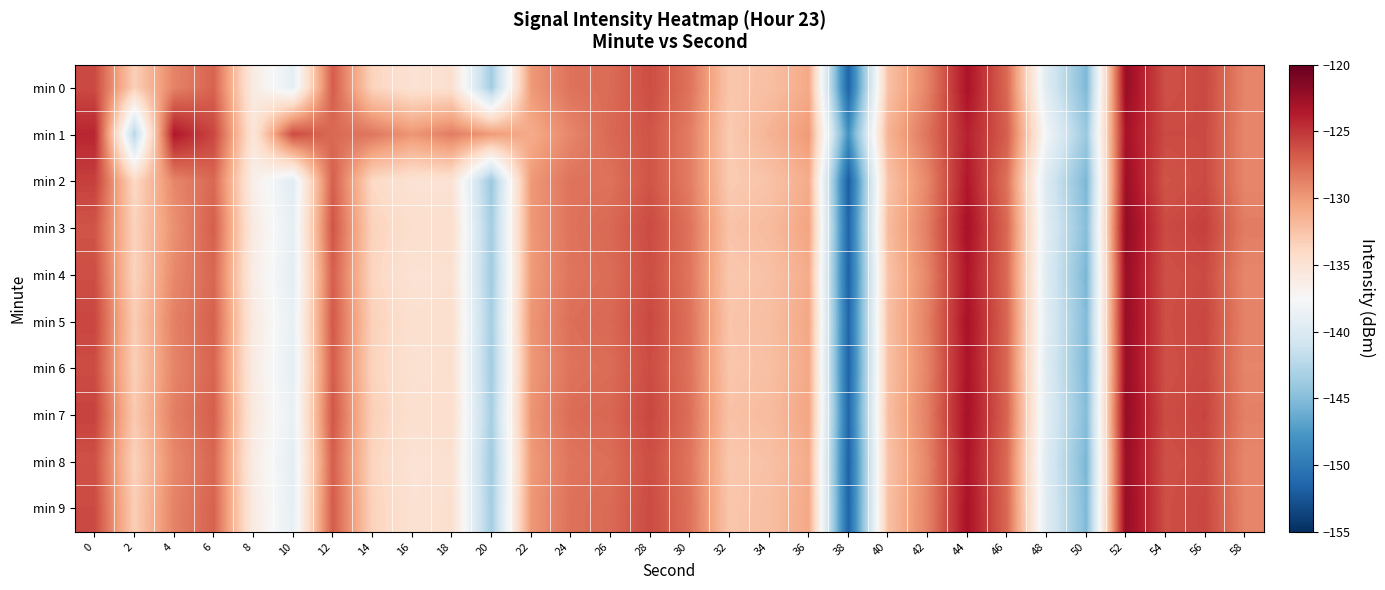

How many categories are shown in the chart?

30